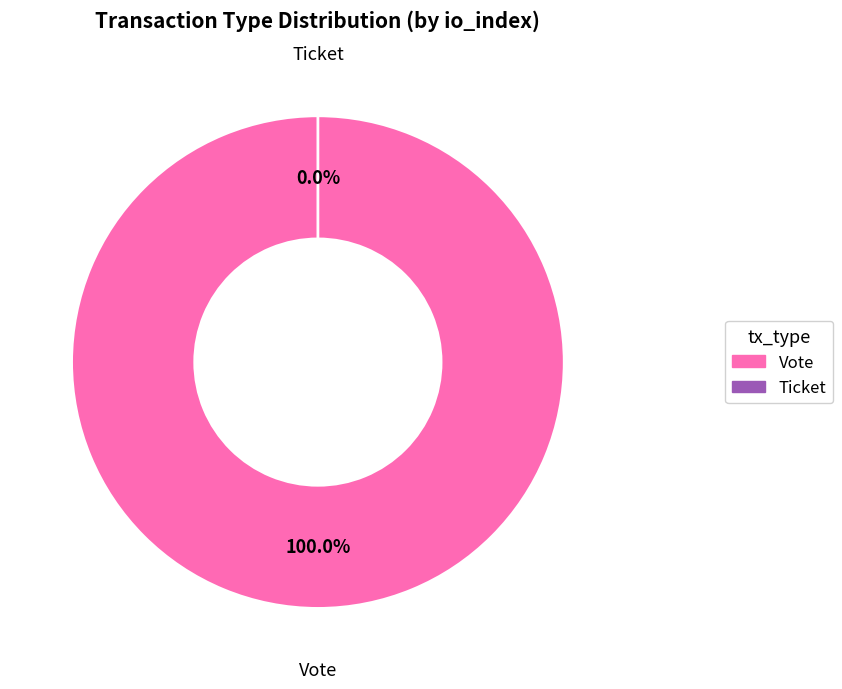

Combined, do Ticket and Vote account for over 50%?

Yes